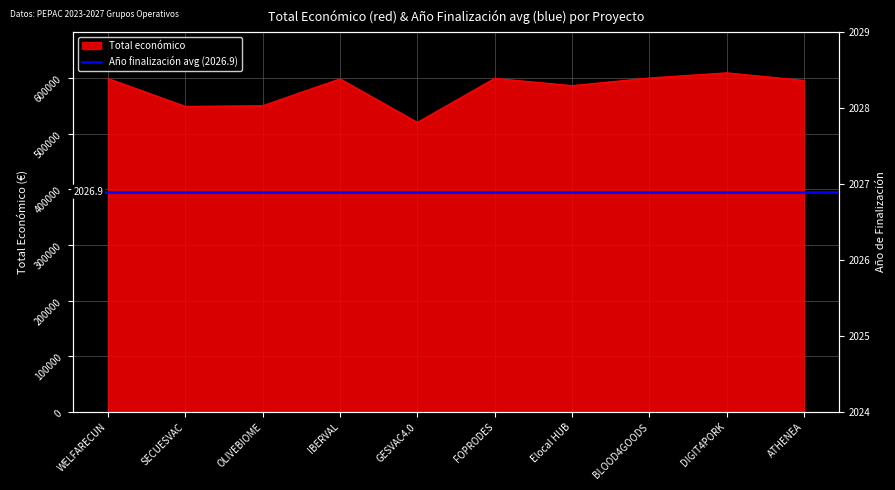

Reading right to left, extract all data points from this chart.

595436	609206	599960	586120	599211	520062	598303	550111	548889	598909